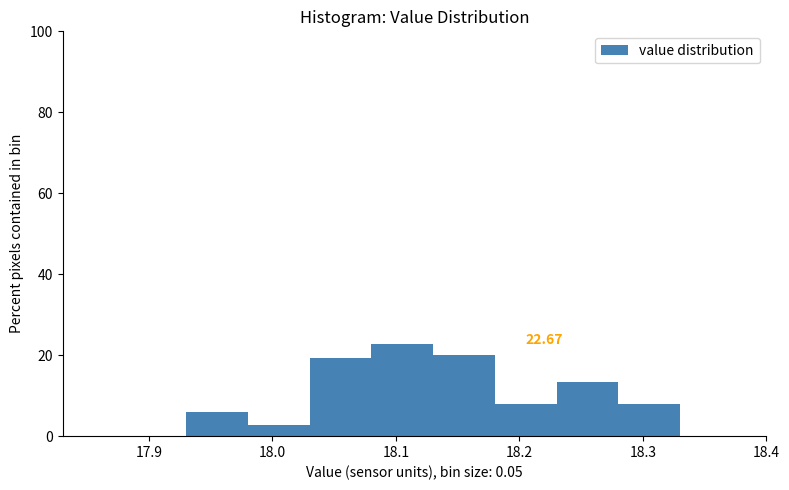

Over which range of the x-axis is the bar tallest?

18.08 to 18.13